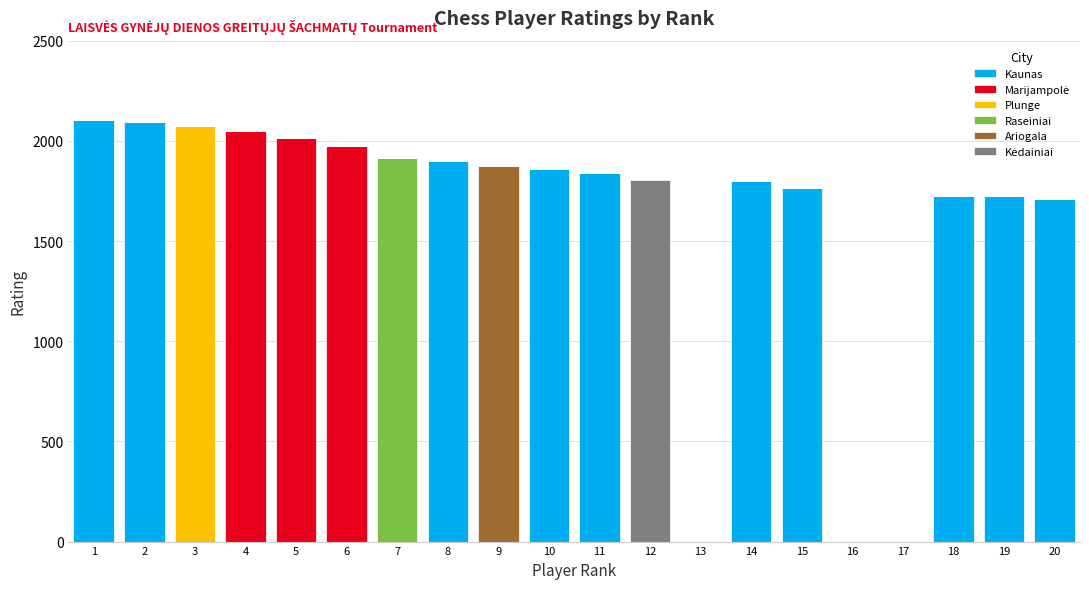

What is the maximum value for Kaunas?

2104